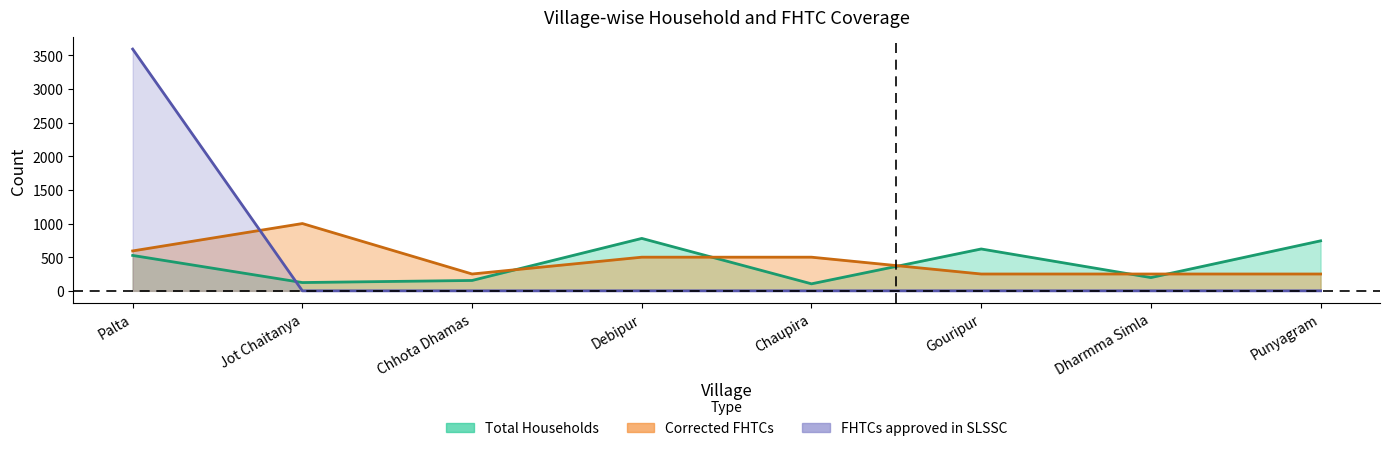

How many interior local valleys does the Corrected FHTCs series have?

1